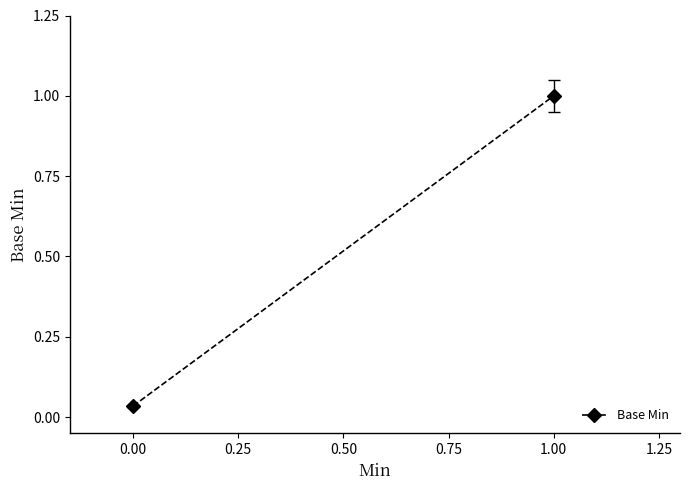

How many values are below 1?

1